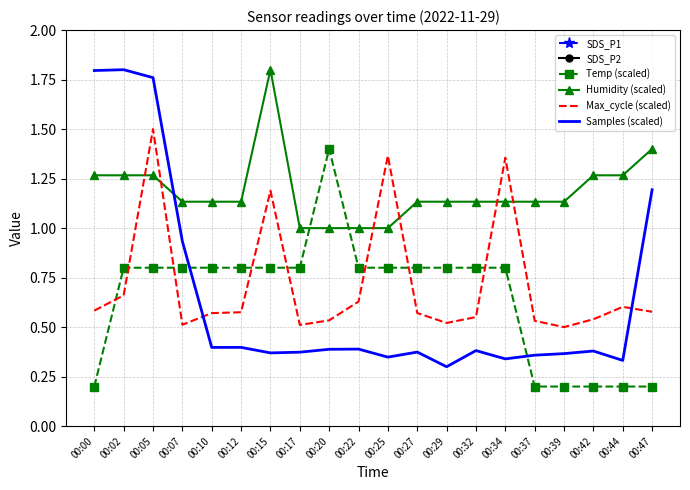

What is the sum of all Max_cycle (scaled) values?

14.4